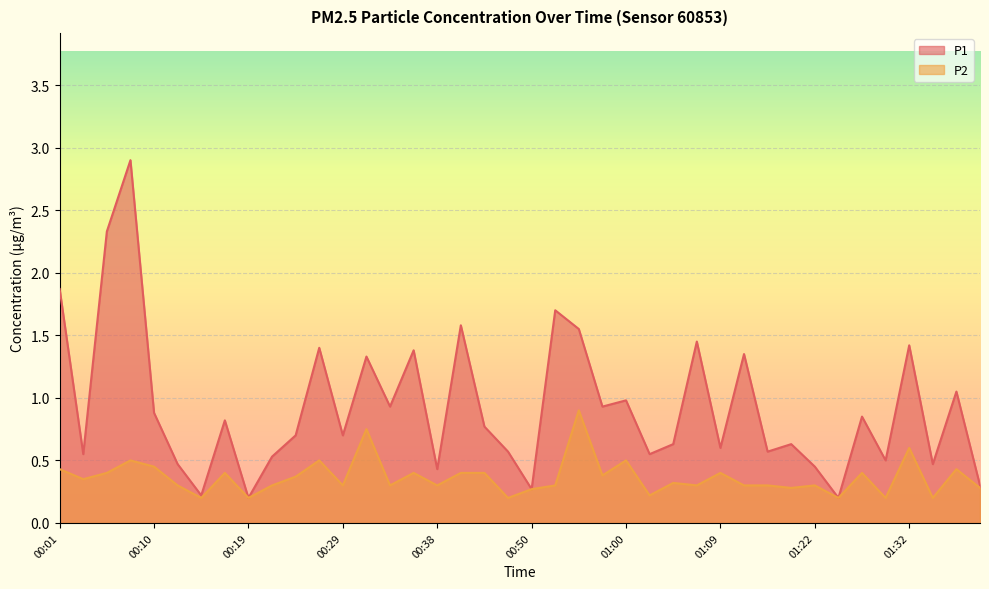

List the series in order of their overall mean, highest first.

P1, P2